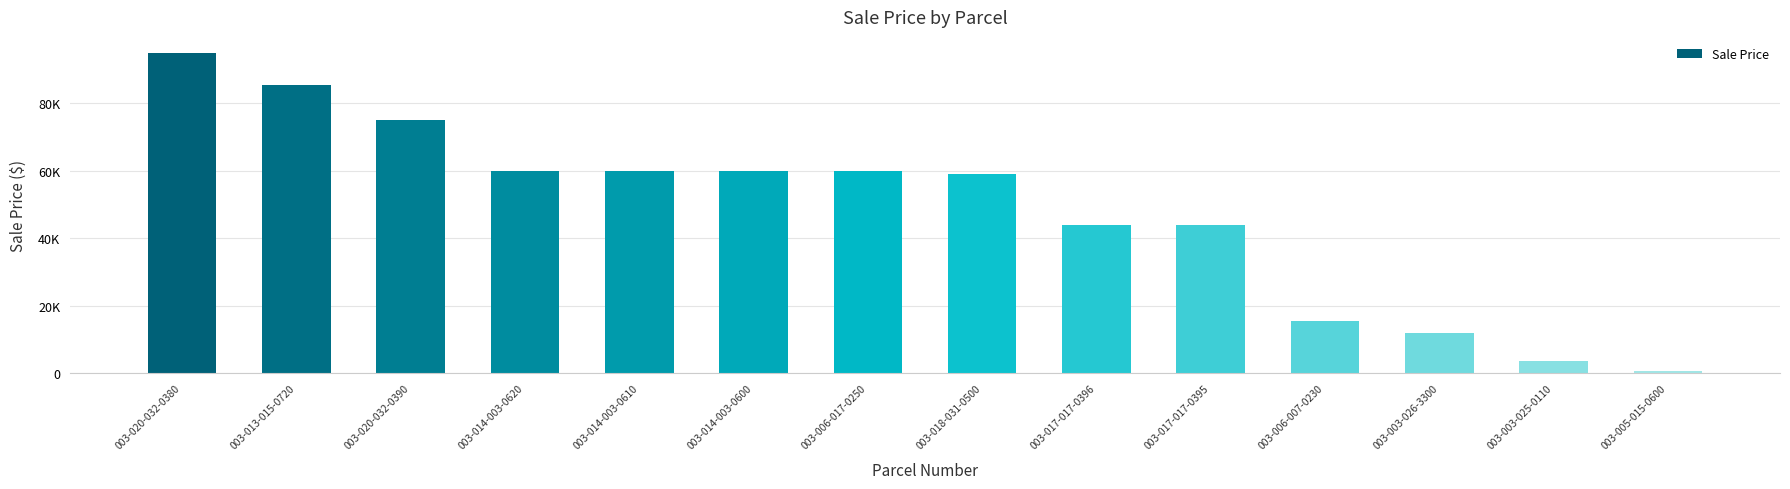

What is the label of the 6th bar from the right?

003-017-017-0396